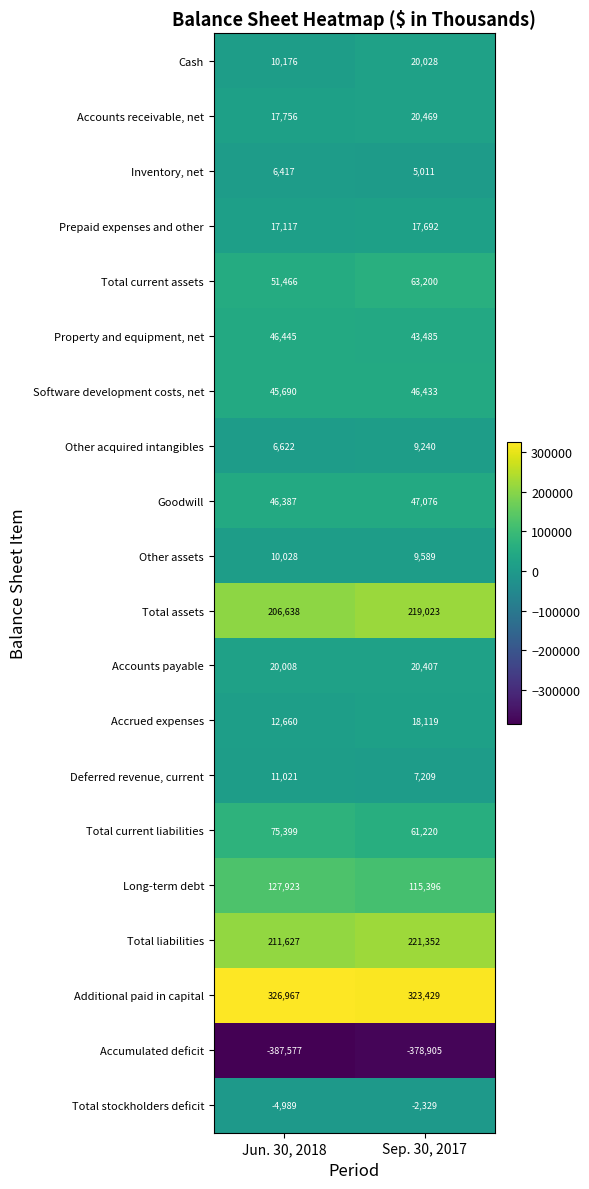

What is the total value across all series at Sep. 30, 2017?

887144